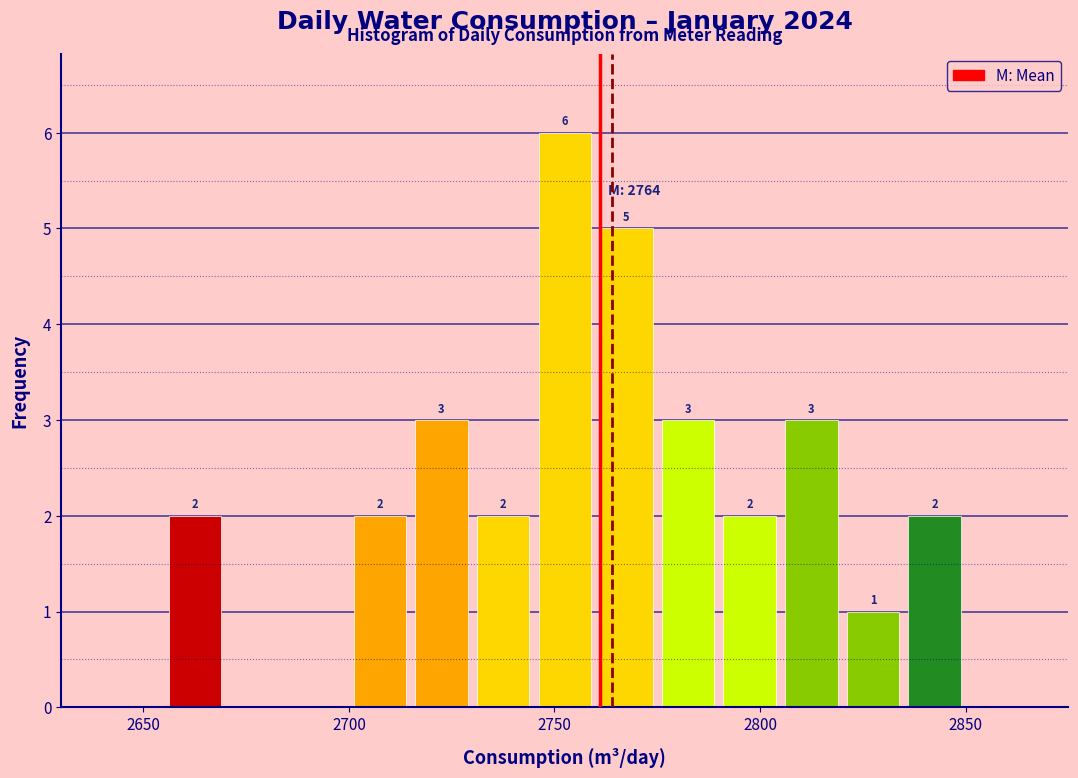

Around what value on the x-axis is the tallest bar? Give the approximate position of its centre, as read against the axis.

2755